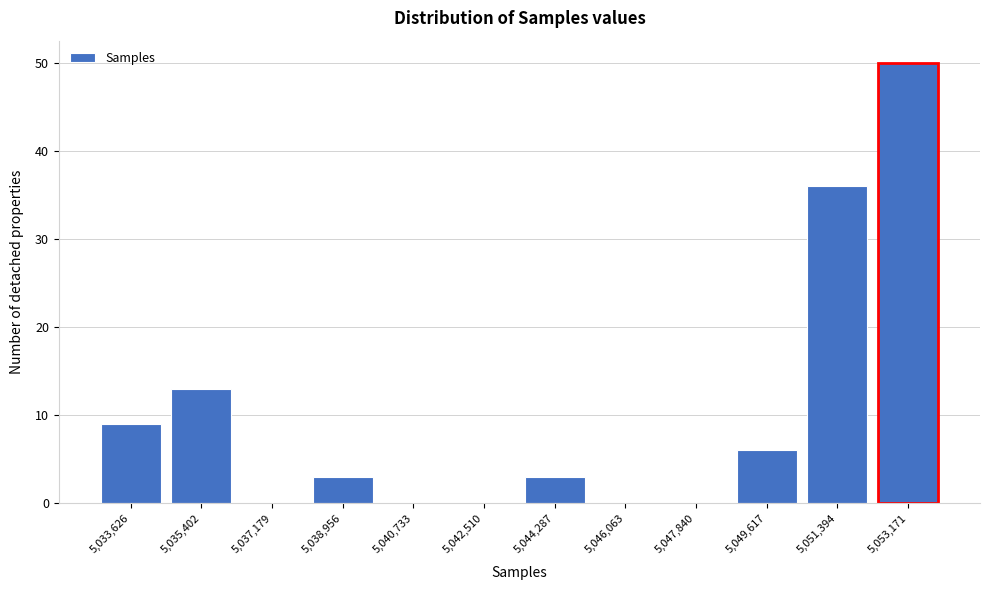

Reading right to left, what are all the values shown in this chart?

5,053,171=50	5,051,394=36	5,049,617=6	5,047,840=0	5,046,063=0	5,044,287=3	5,042,510=0	5,040,733=0	5,038,956=3	5,037,179=0	5,035,402=13	5,033,626=9